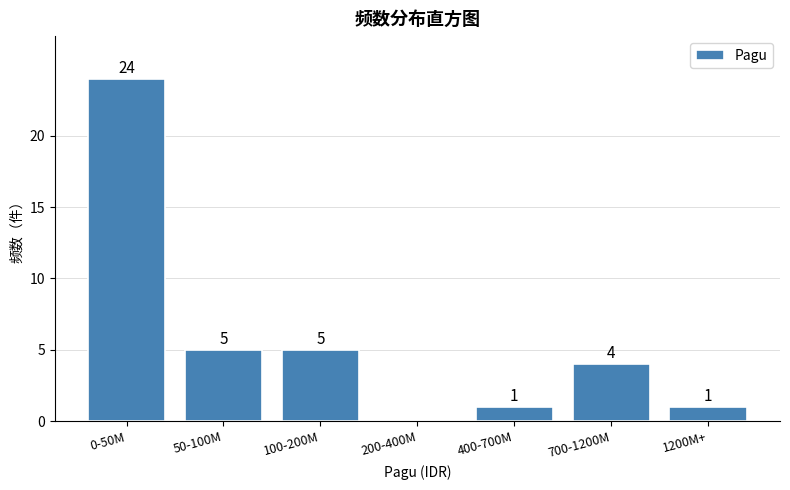

Reading left to right, transcribe all the data shown in this chart.

0-50M=24	50-100M=5	100-200M=5	200-400M=0	400-700M=1	700-1200M=4	1200M+=1